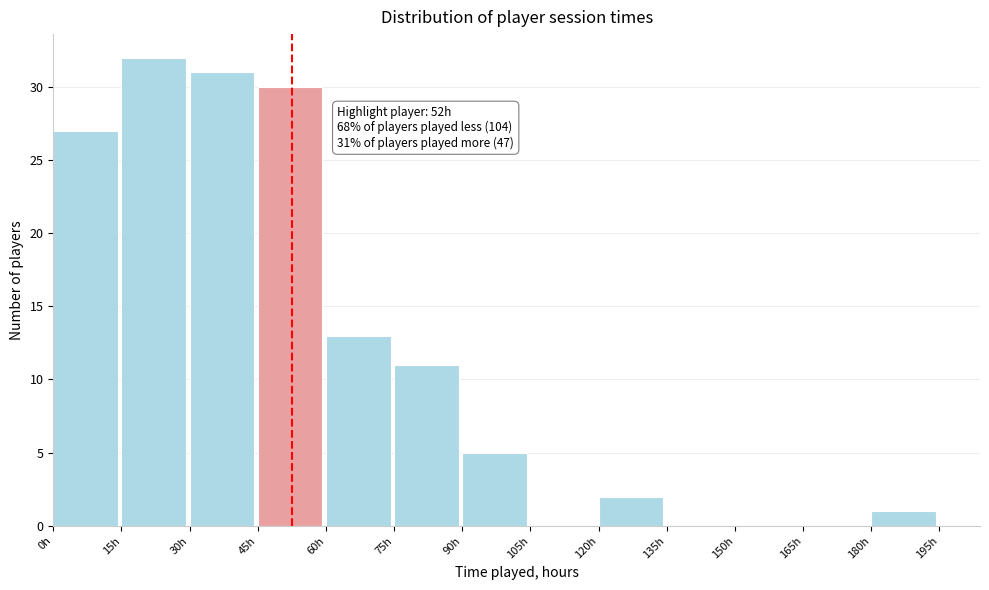

Which range on the x-axis has the tallest bar?

15 to 30